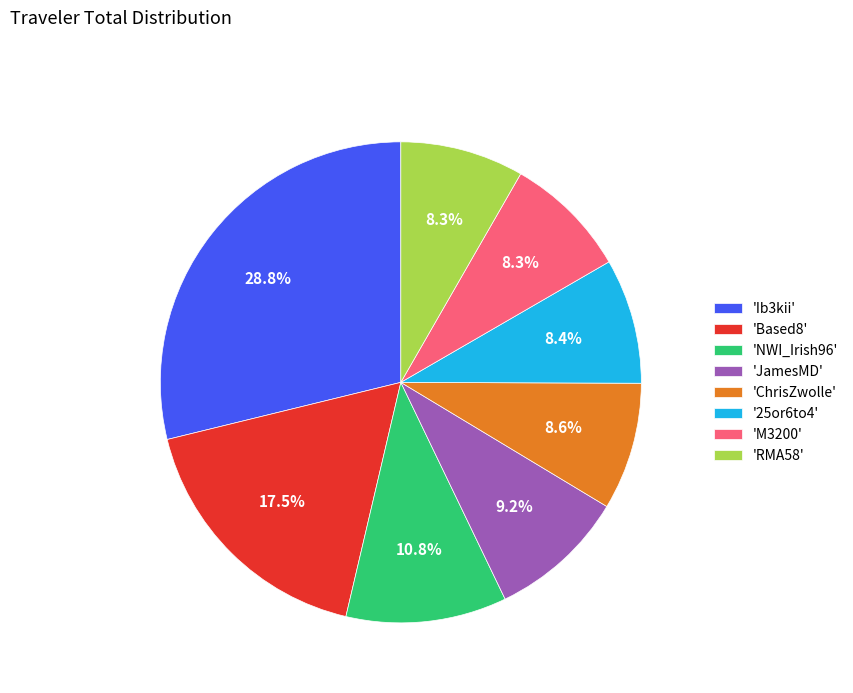

Is the sum of 'RMA58' and 'M3200' greater than half?

No